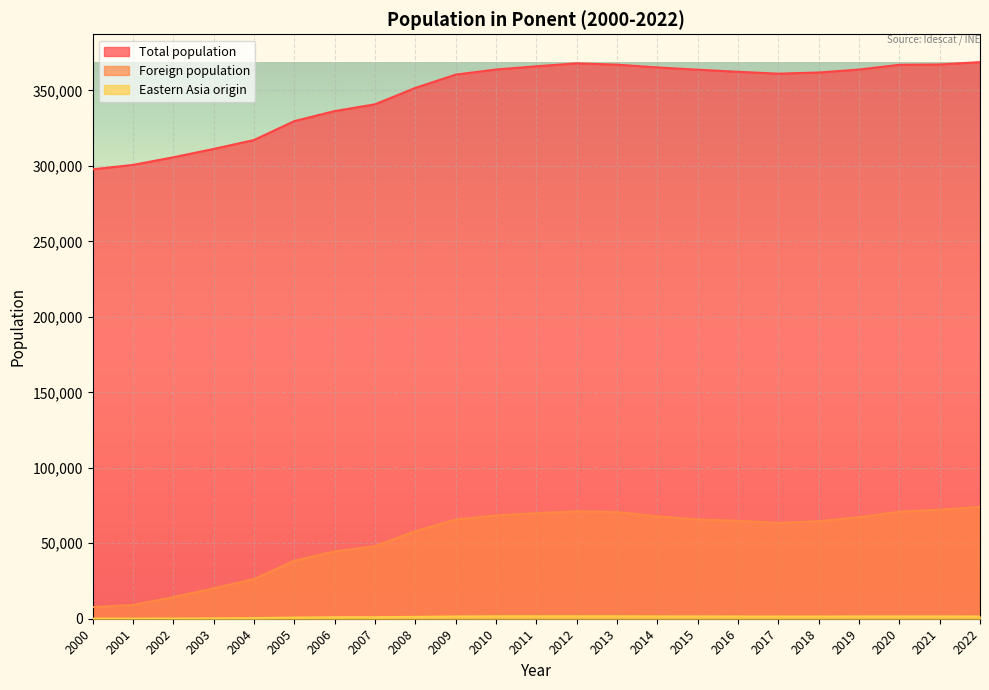

Where is the first local maximum for Total population?

2012